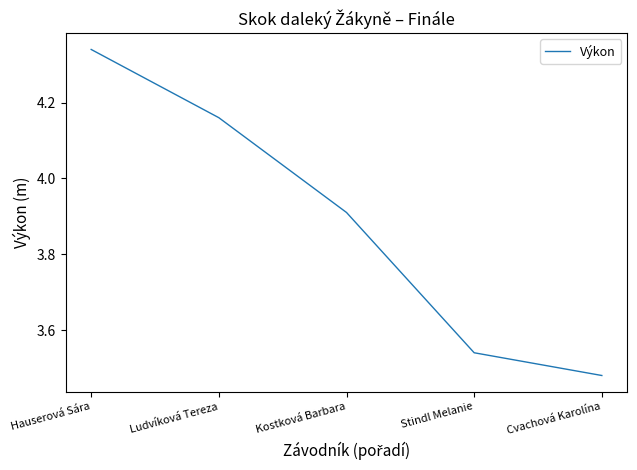

What position from the right is Stindl Melanie?

2